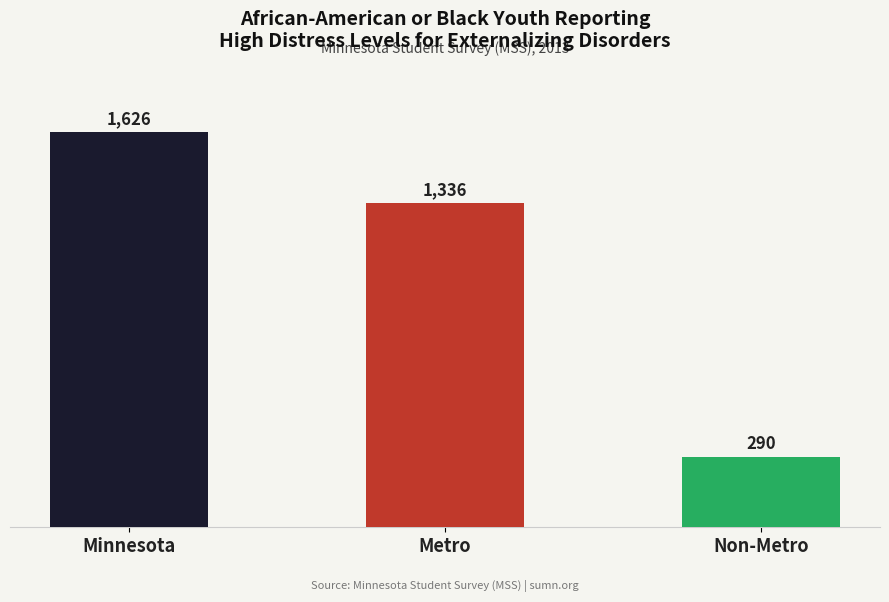

Reading left to right, list all the values displayed in this chart.

1626	1336	290